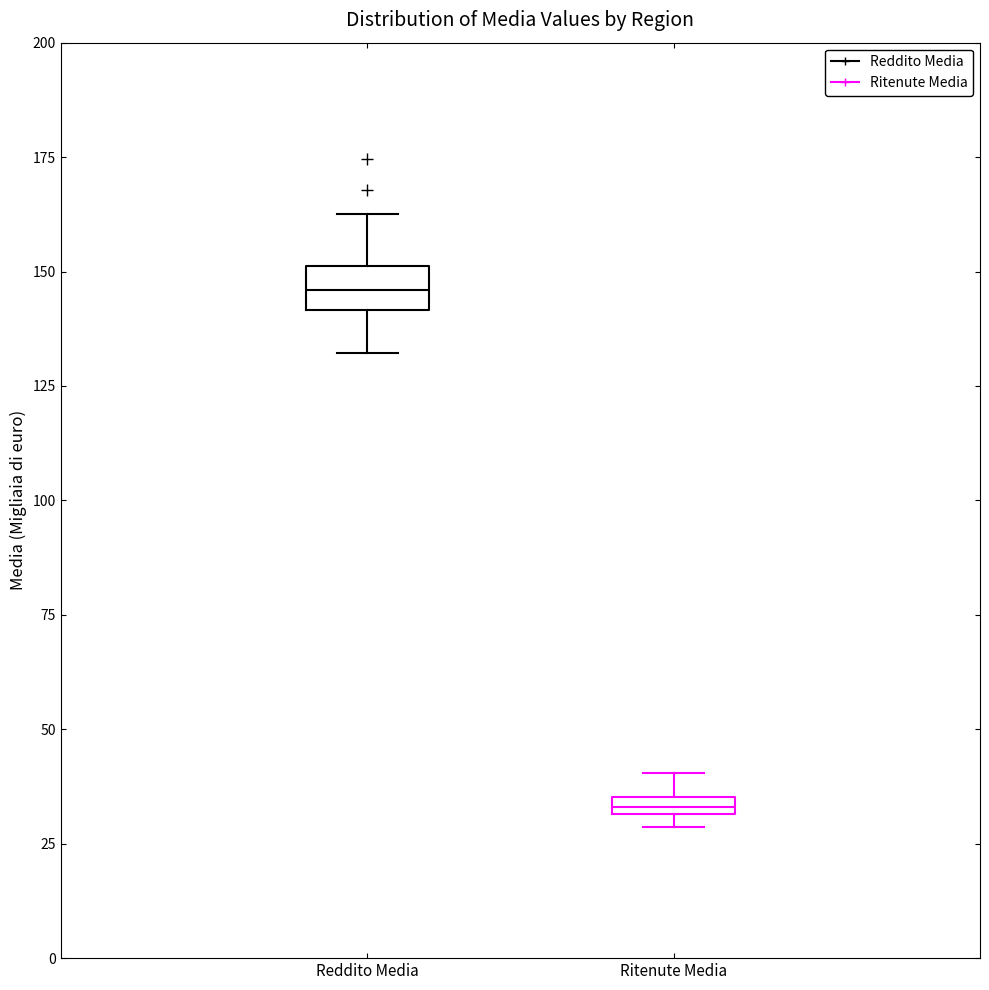

Comparing the boxes themselves (not the whiskers), which one is the tallest?

Reddito Media